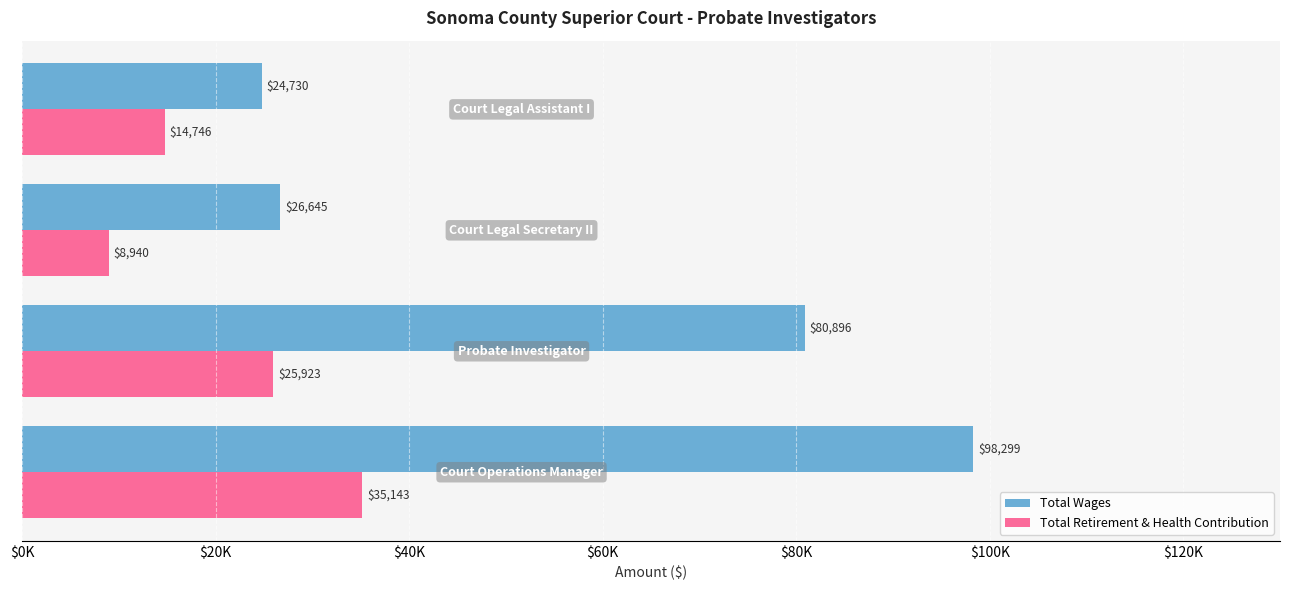

What are all the series names shown in the legend?

Total Wages, Total Retirement & Health Contribution